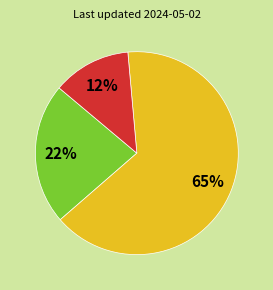

Is there a majority slice in this chart?

Yes